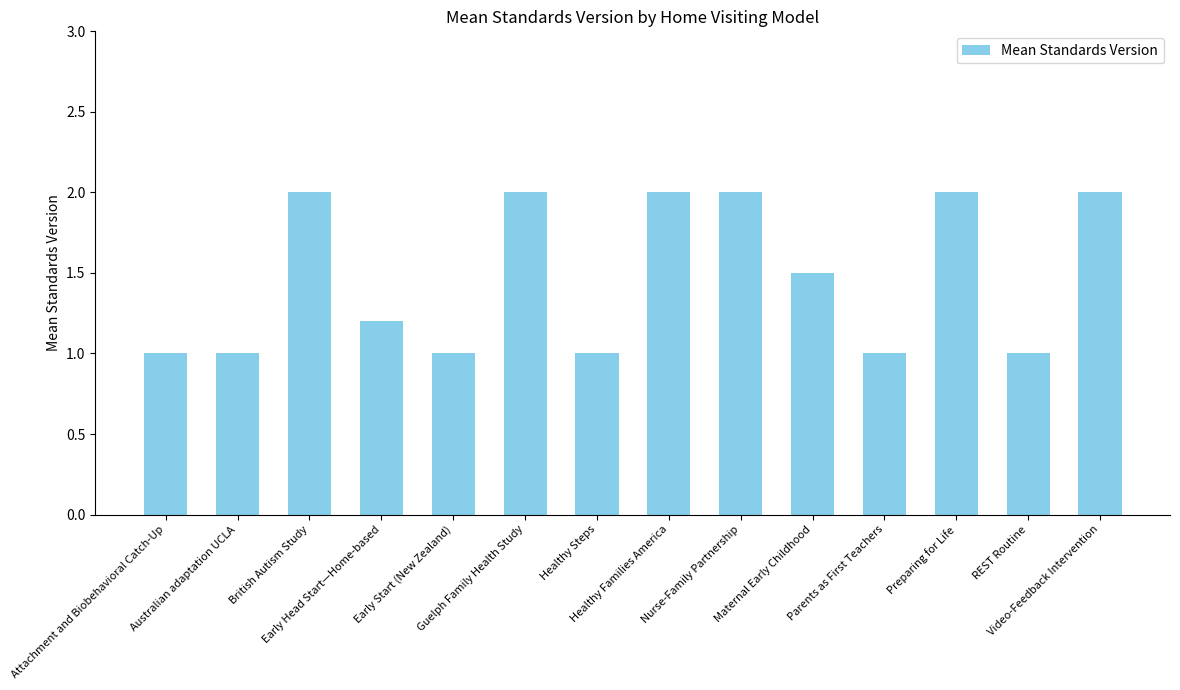

What is the smallest value displayed?

1.0